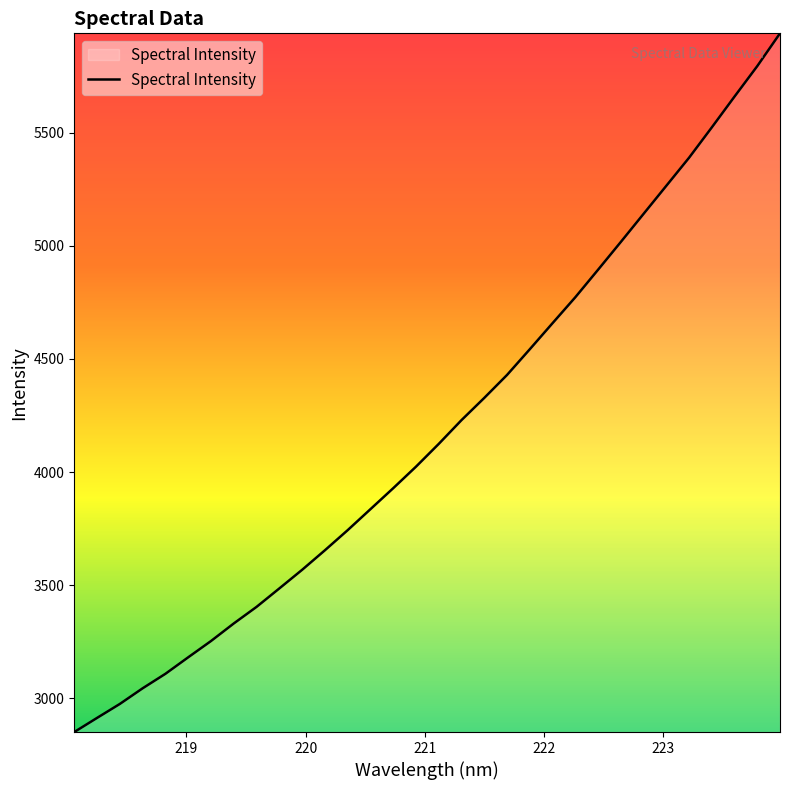

True or false: the data has more than 1 interior local peaks.

False